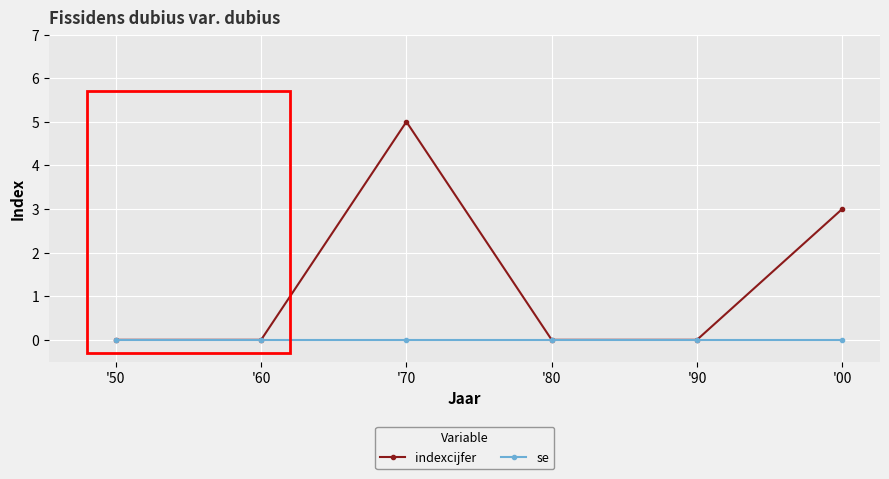

How many categories are shown in the chart?

6